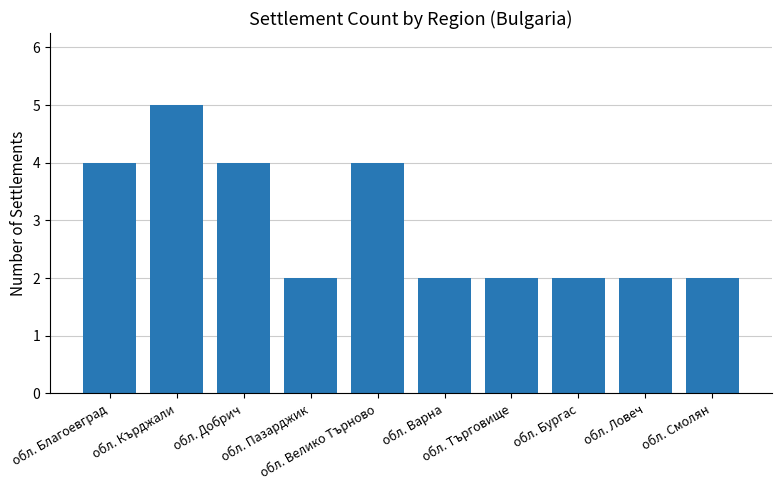

What is the approximate value at обл. Варна?

2